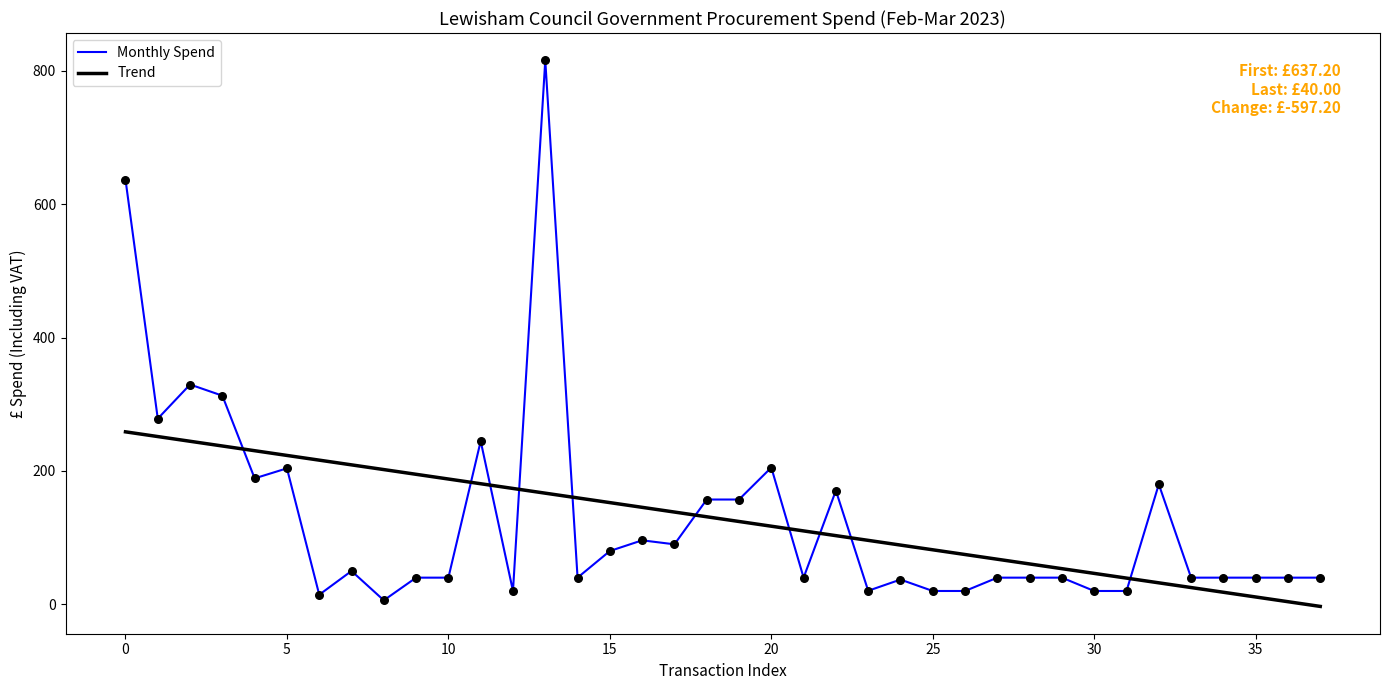

What is the highest value of the Monthly Spend series?

816.0